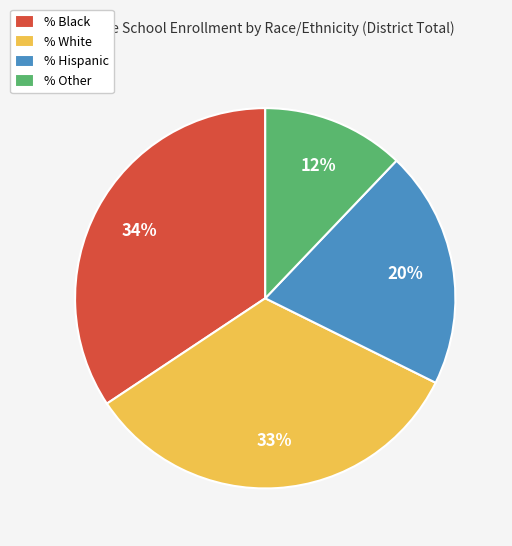

Does % Other represent more than half of the total?

No